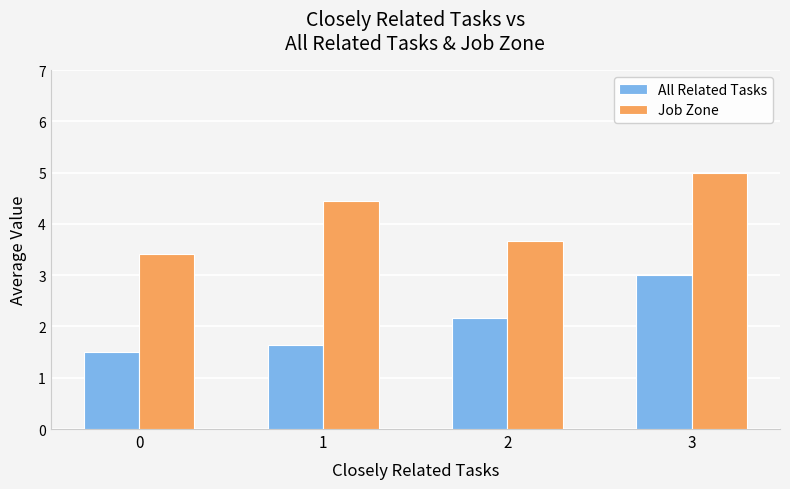

What is the lowest value of the All Related Tasks series?

1.5